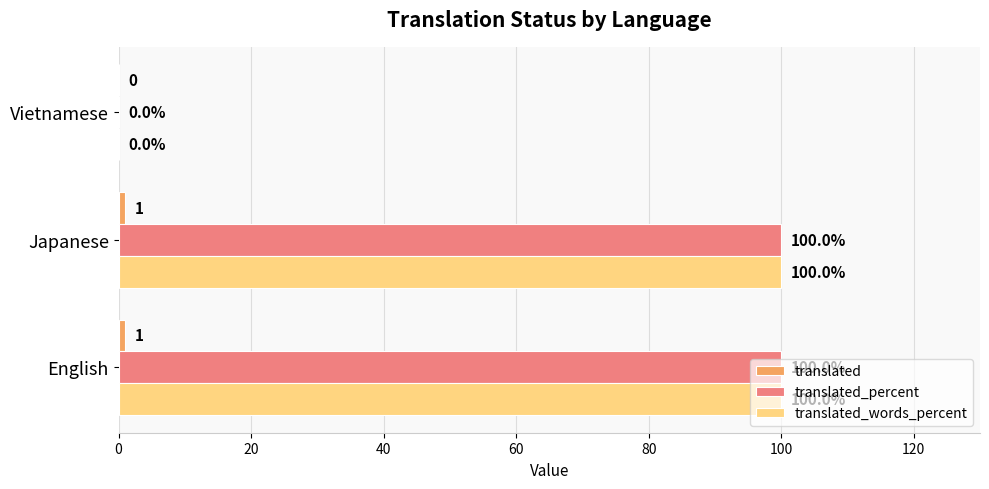

How many data points does each series have?

3